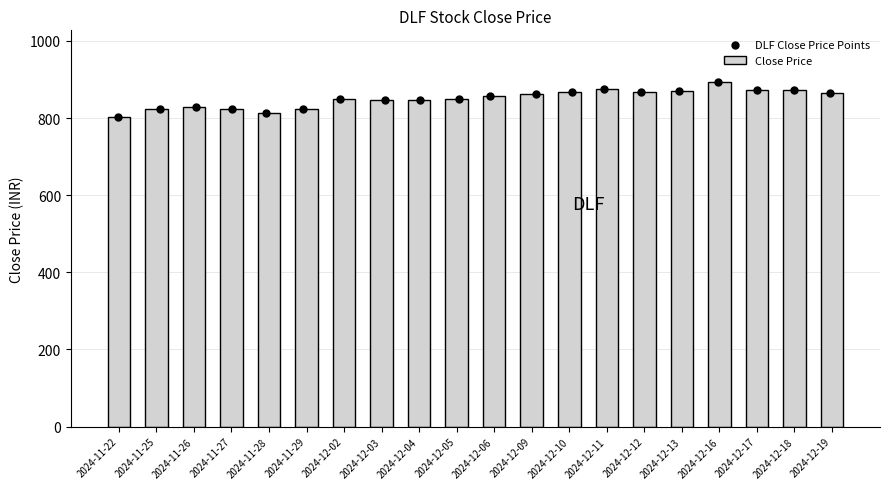

At how many categories does at least one series exceed 831?

14